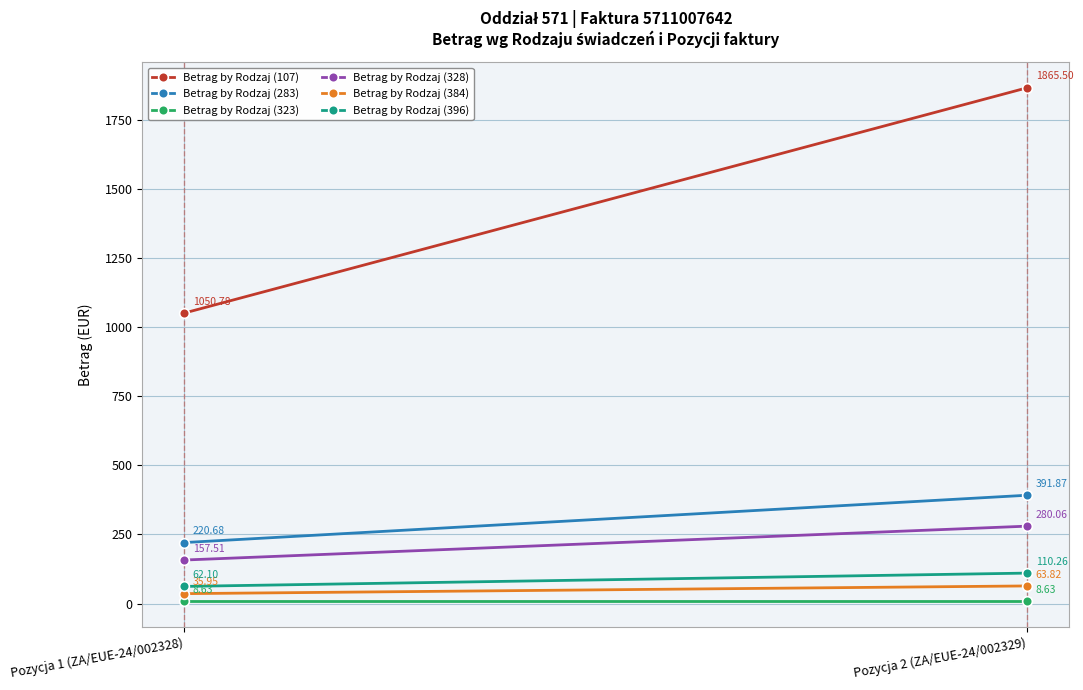

Count the number of categories in the chart.

2